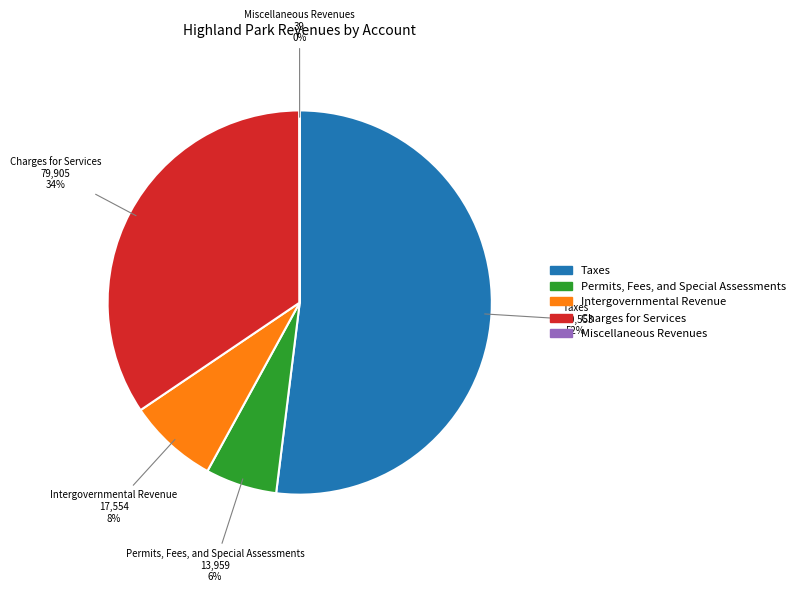

Is there any slice that represents more than half of the pie?

Yes